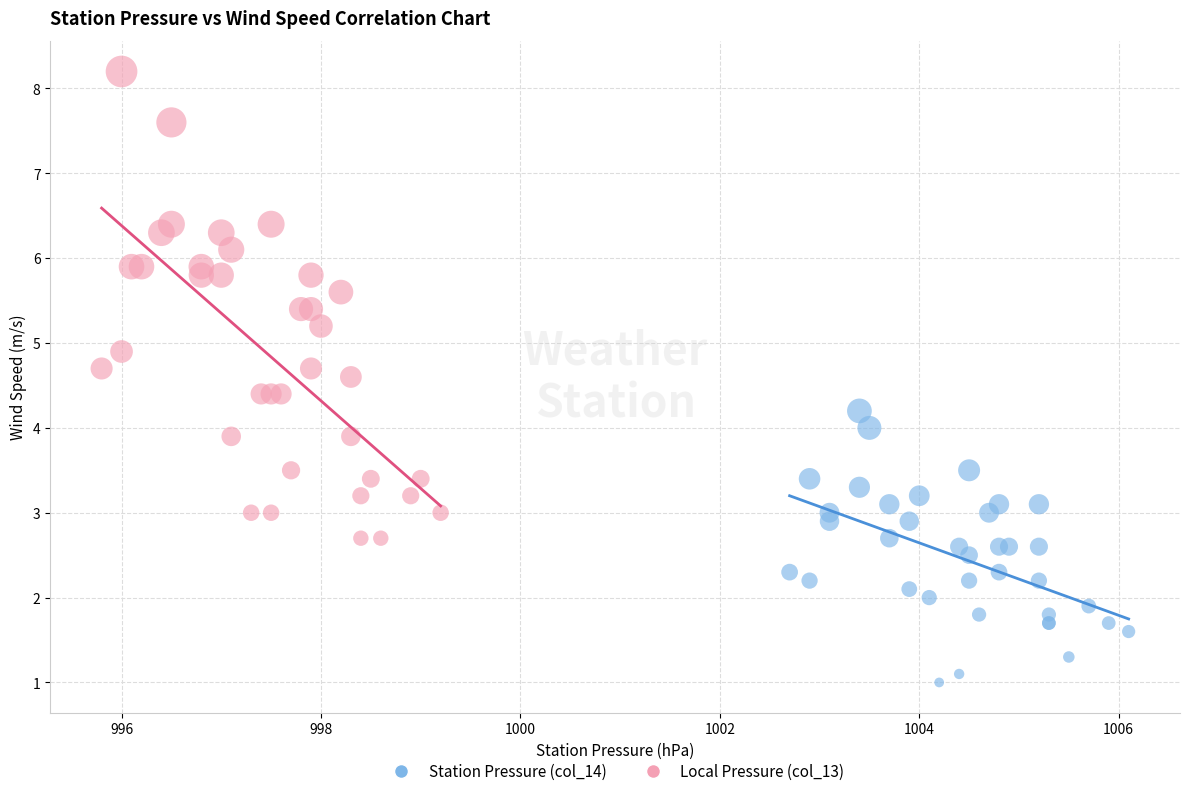

Which series has the largest Y range (max minus min)?

Local Pressure (col_13)